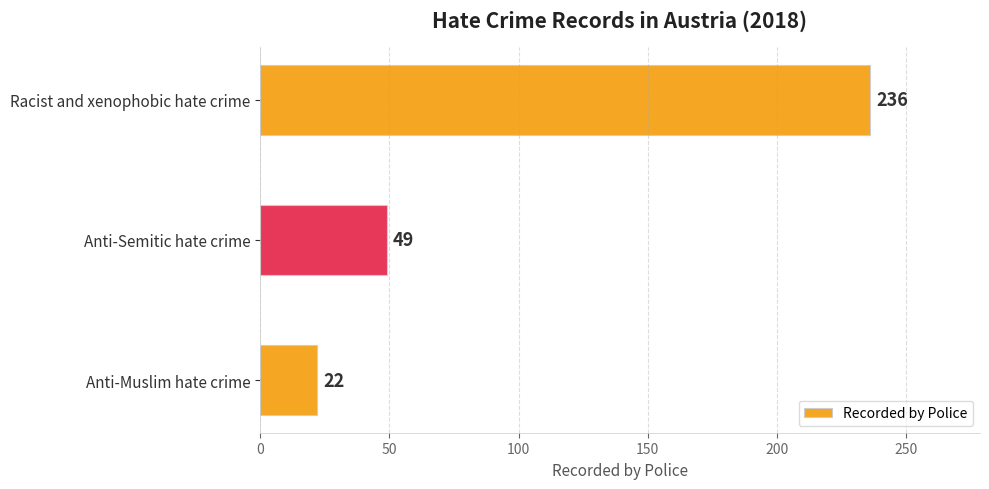

How many values are below 49?

1